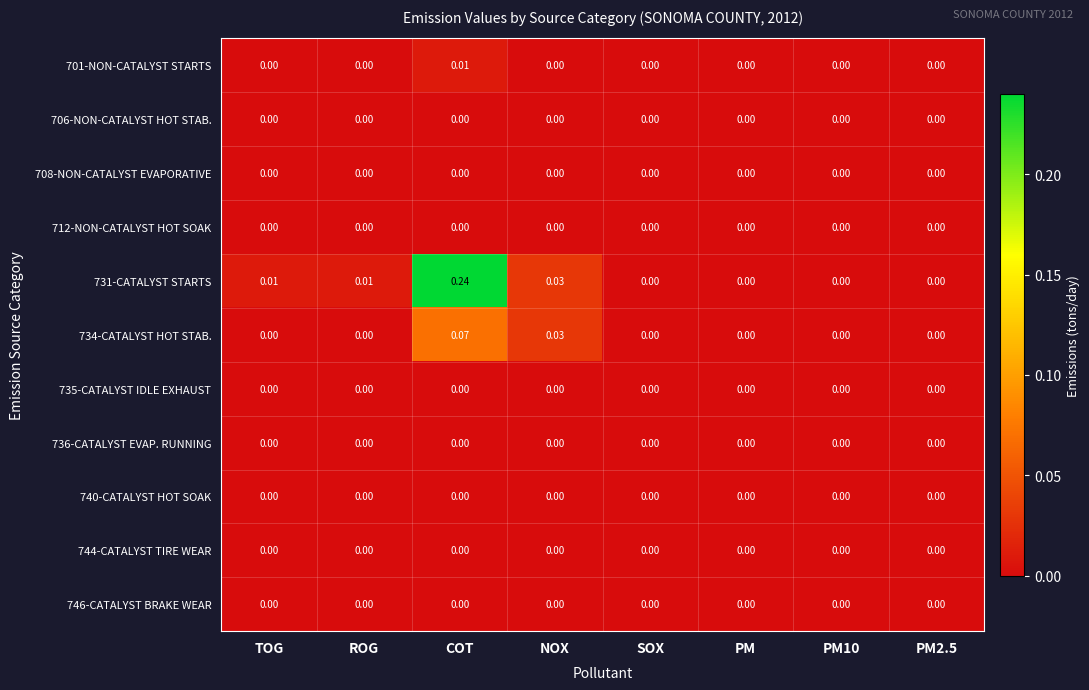

At which category is the sum across all series the highest?

COT